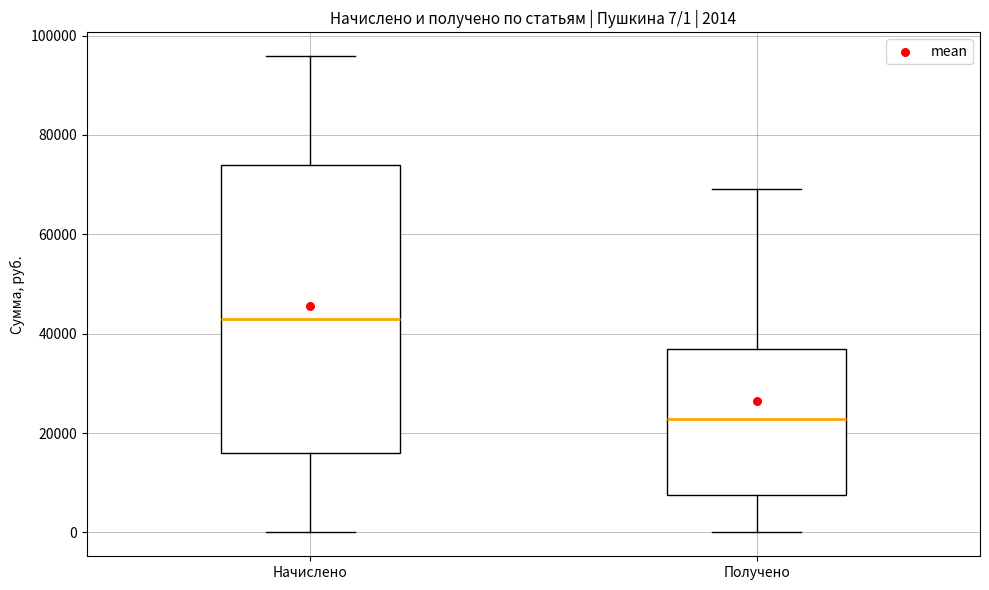

Which box is the tallest, from its lower edge to its upper edge?

Начислено